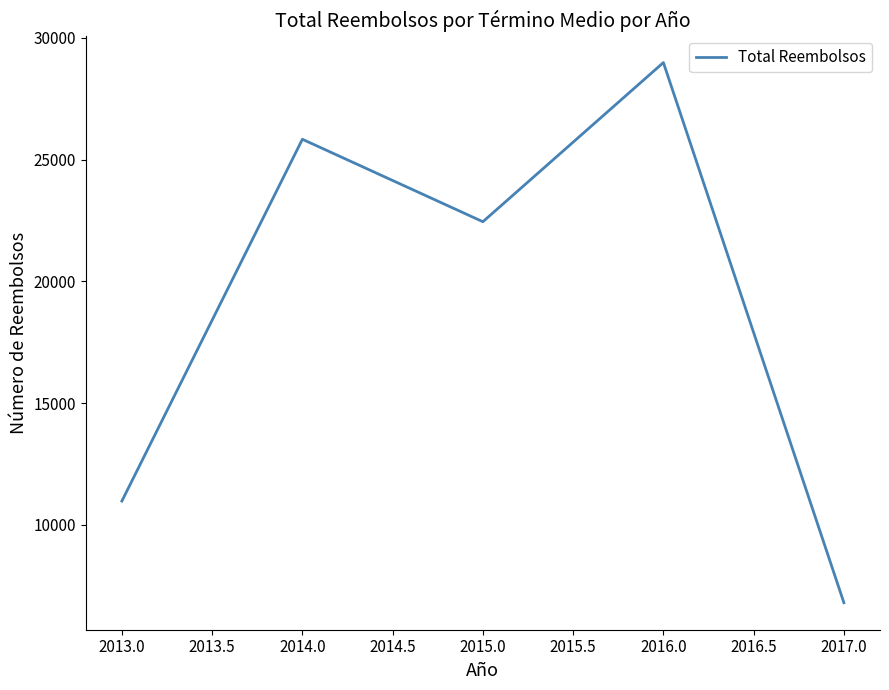

Rank the categories by value from highest to lowest.

2016.0, 2014.0, 2015.0, 2013.0, 2017.0